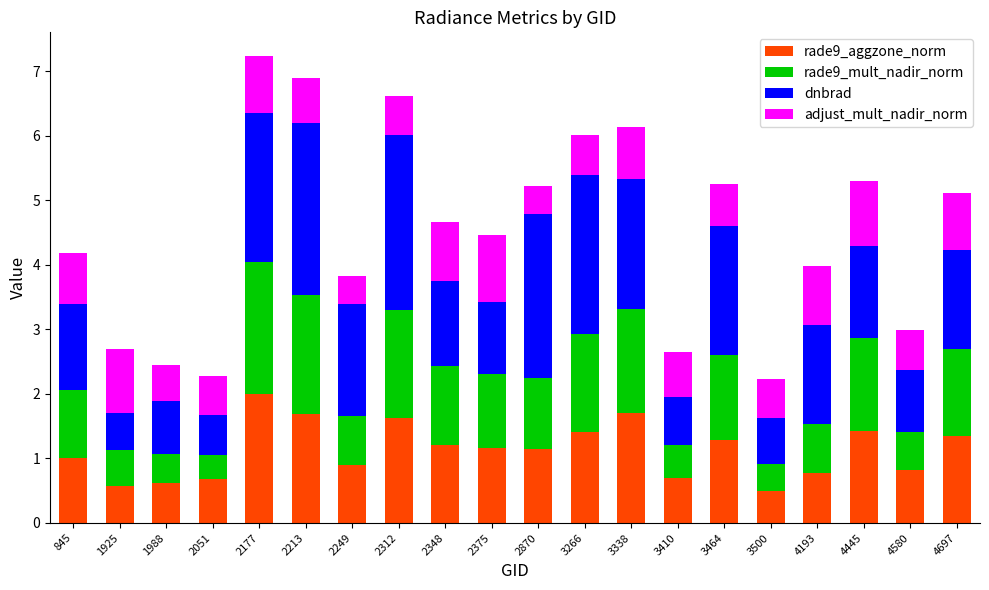

Is it true that rade9_aggzone_norm equals 1.7 at 2213?

True